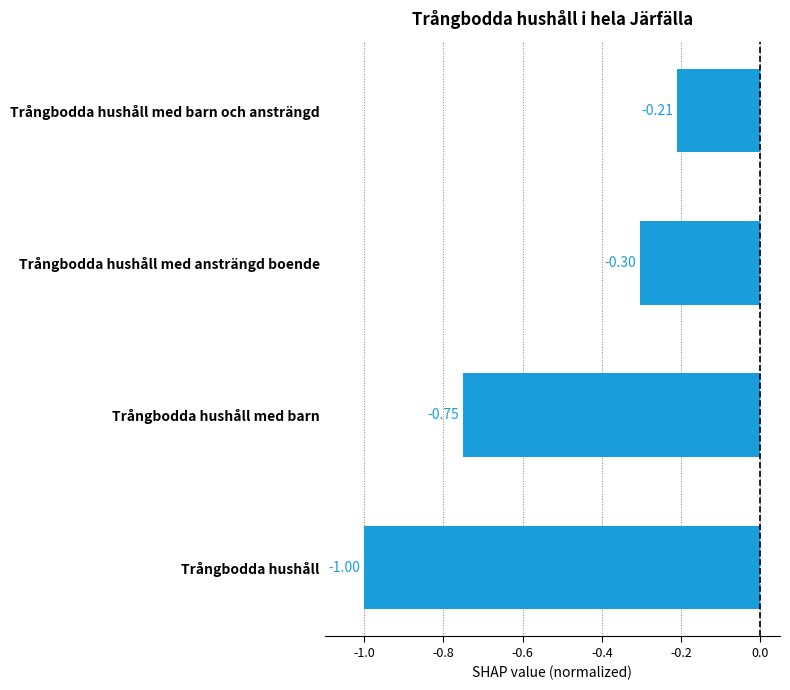

What is the change in value from Trångbodda hushåll to Trångbodda hushåll med ansträngd boende?

+0.7